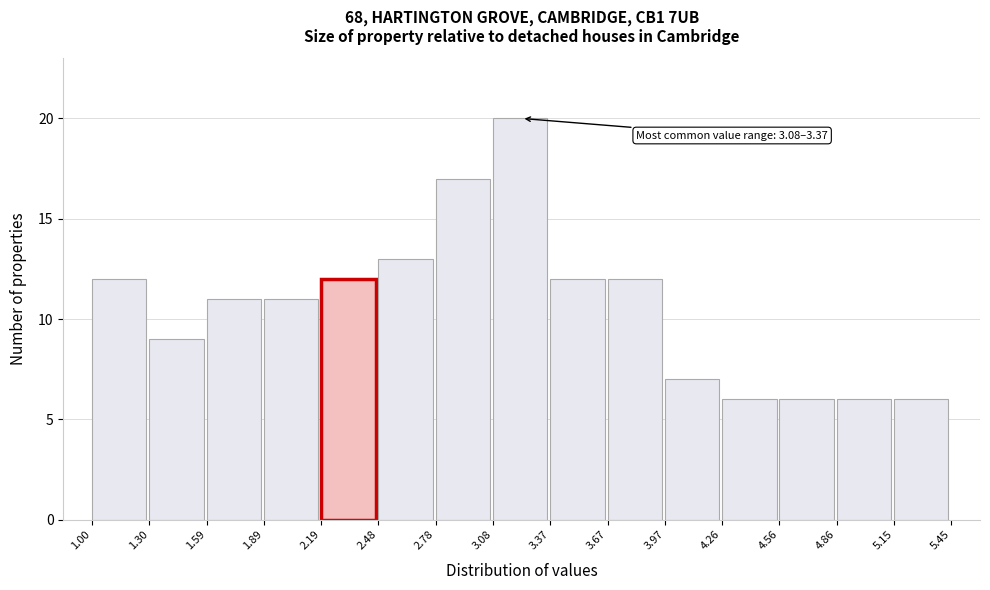

Over which range of the x-axis is the bar tallest?

3.08 to 3.37